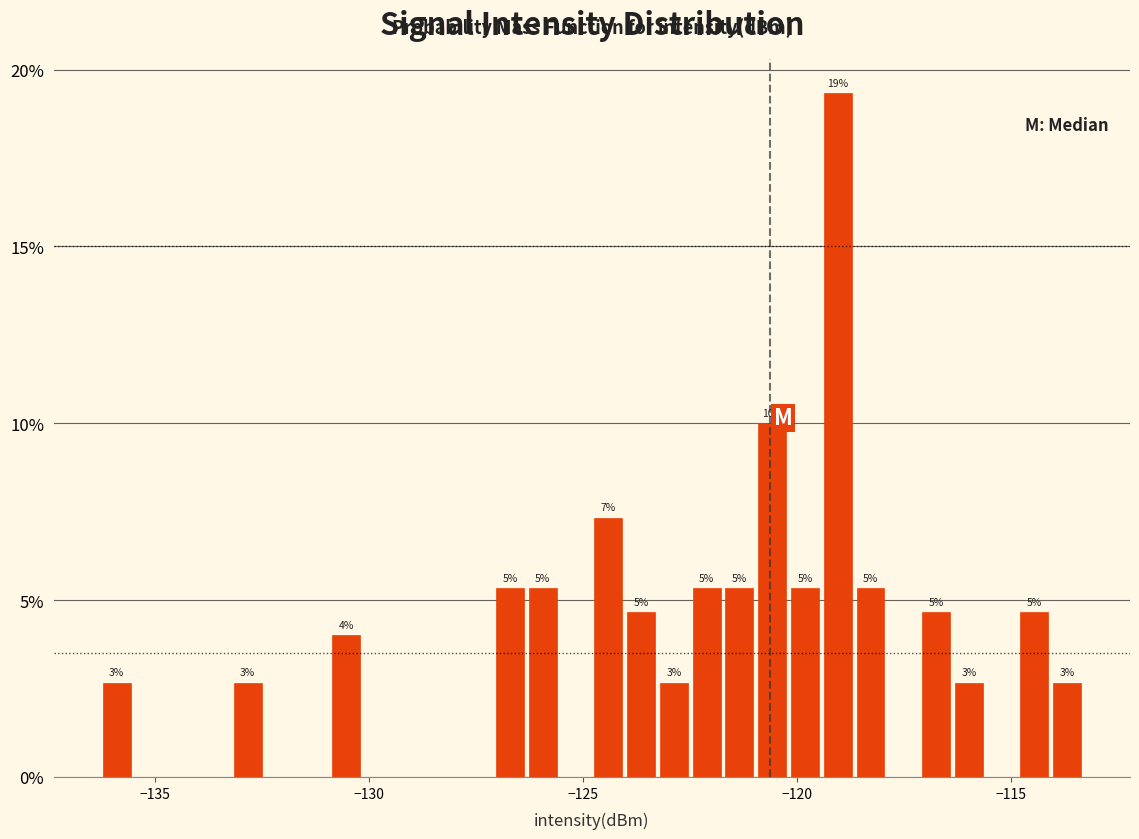

Around what value on the x-axis is the tallest bar? Give the approximate position of its centre, as read against the axis.

-119.0